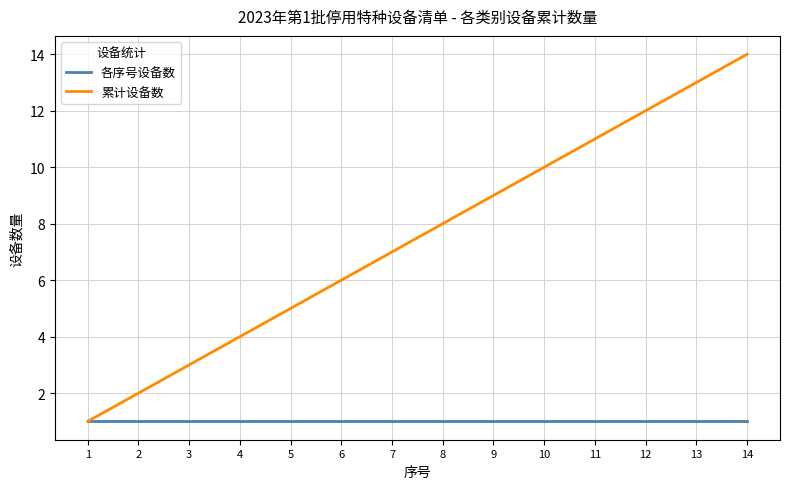

Does the chart display data point markers on the line(s)?

No